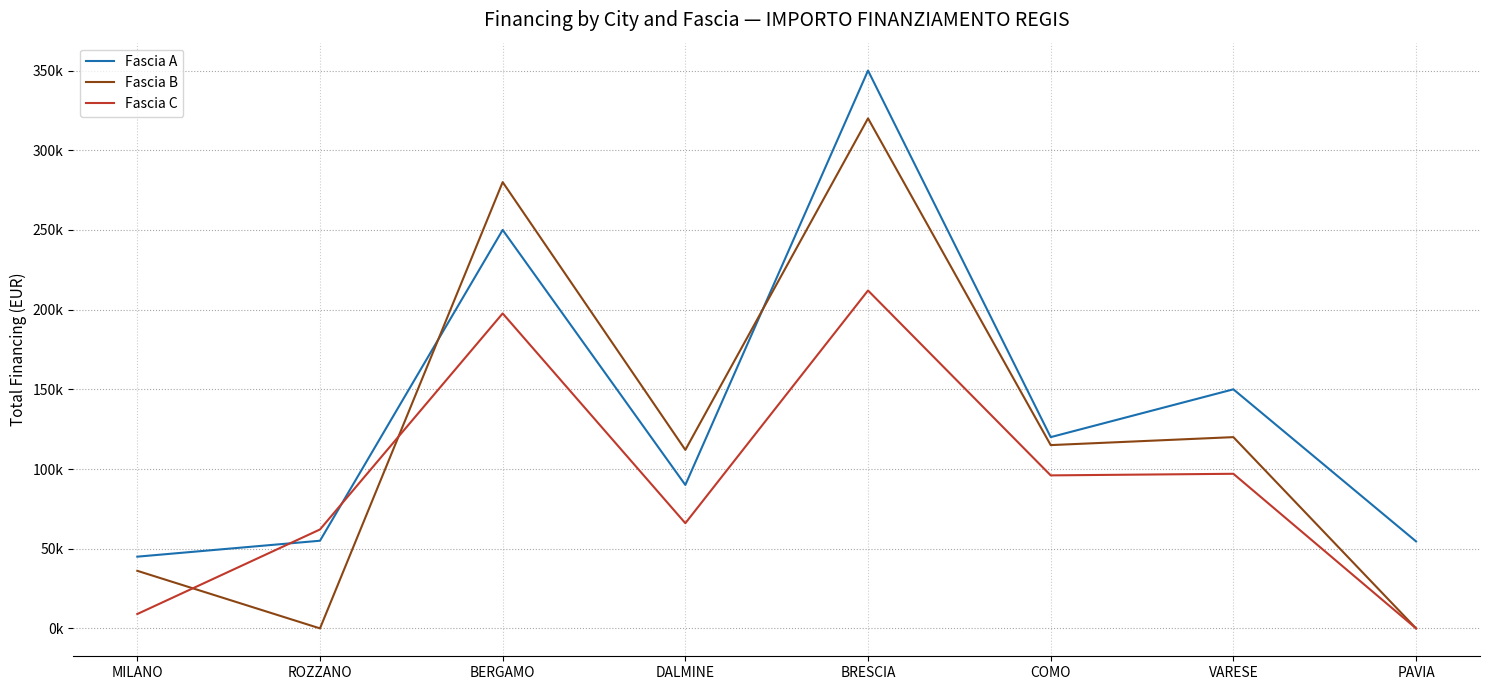

What value does the Fascia C series have at MILANO?

9020.0